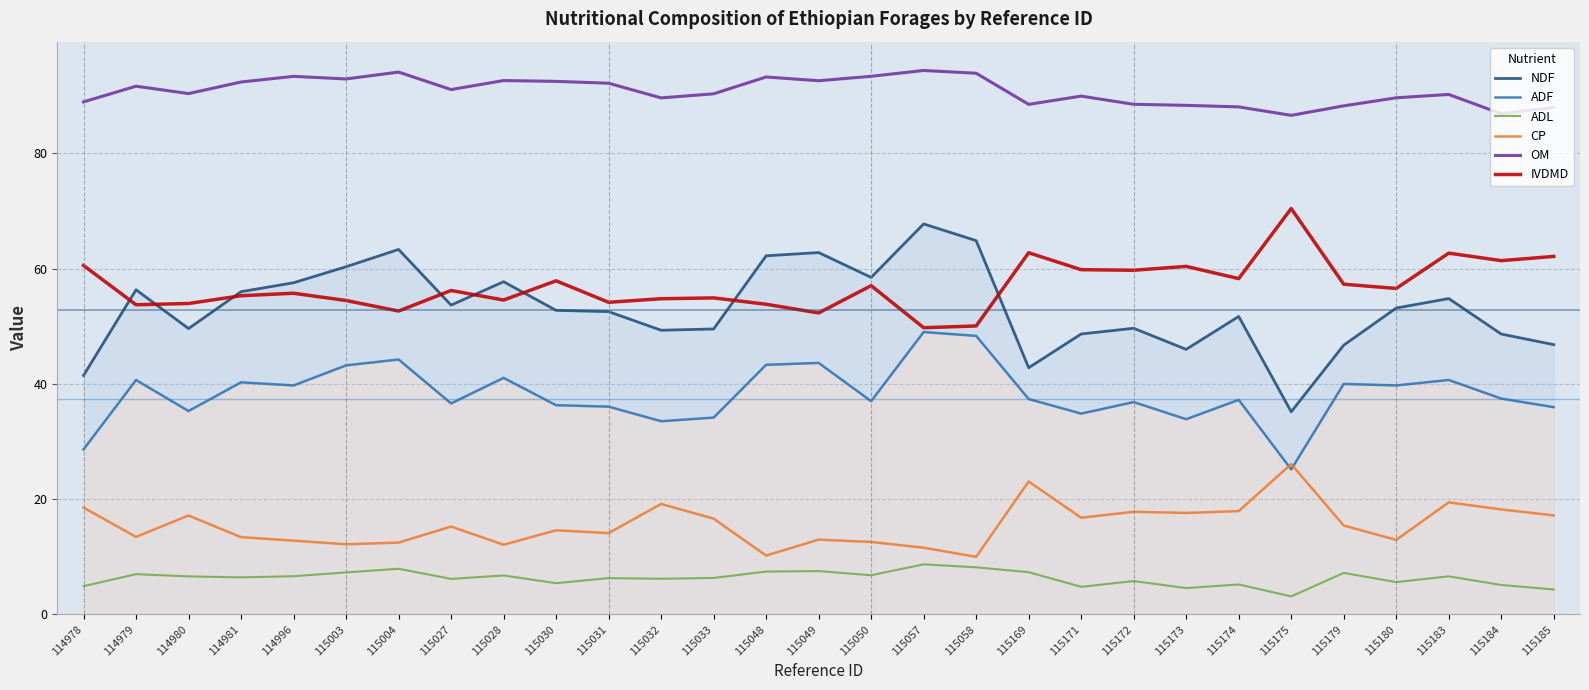

Which series has the largest range (max minus min)?

NDF